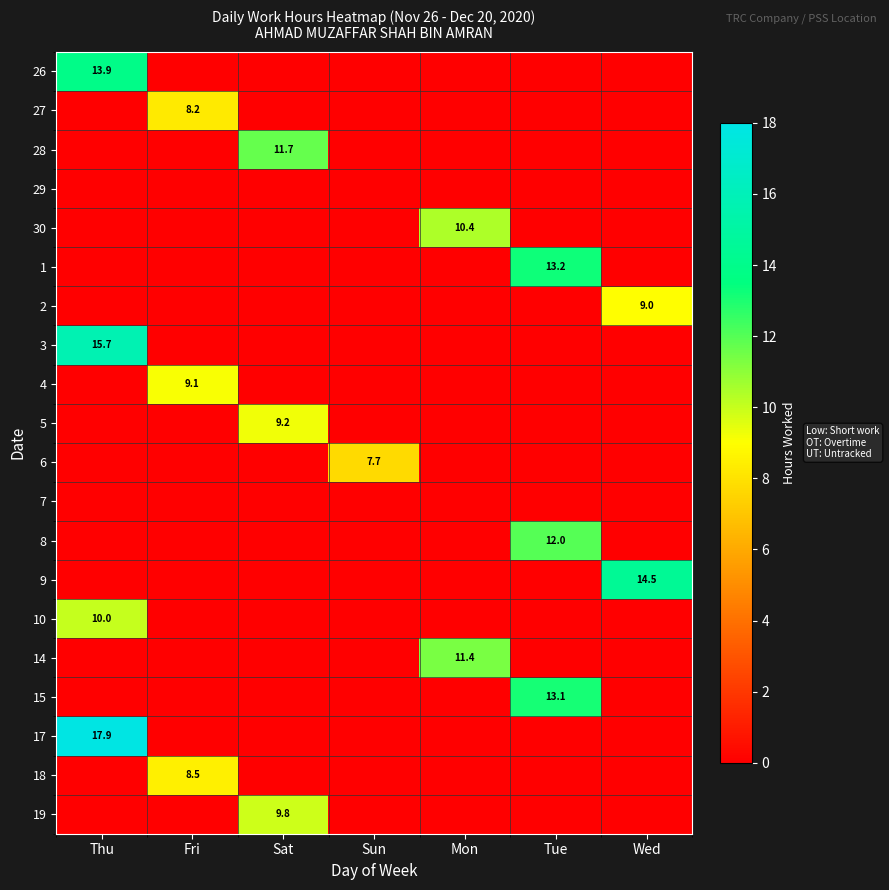

The value of 18 at Fri is 8.5. True or false?

True